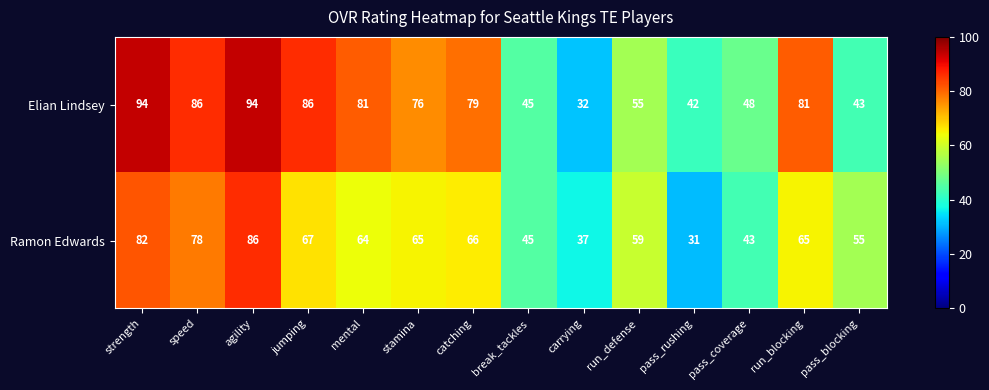

Which series has the largest total across all categories?

Elian Lindsey